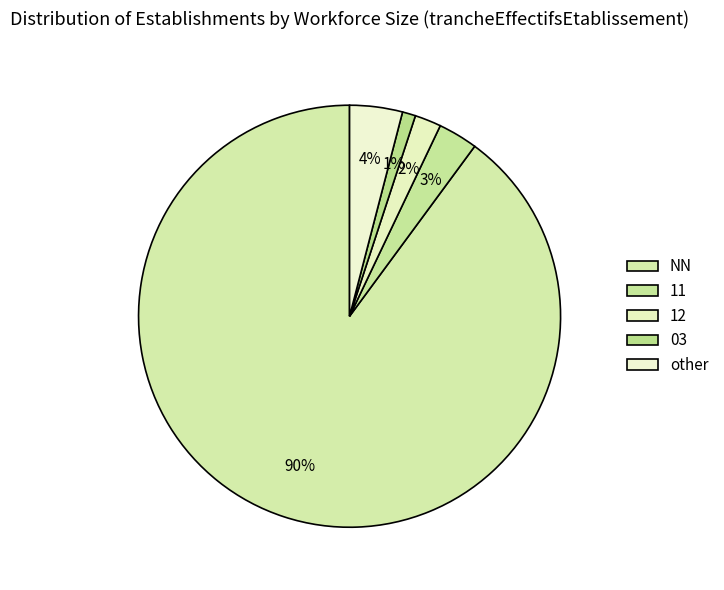

How many segments does this pie chart have?

5